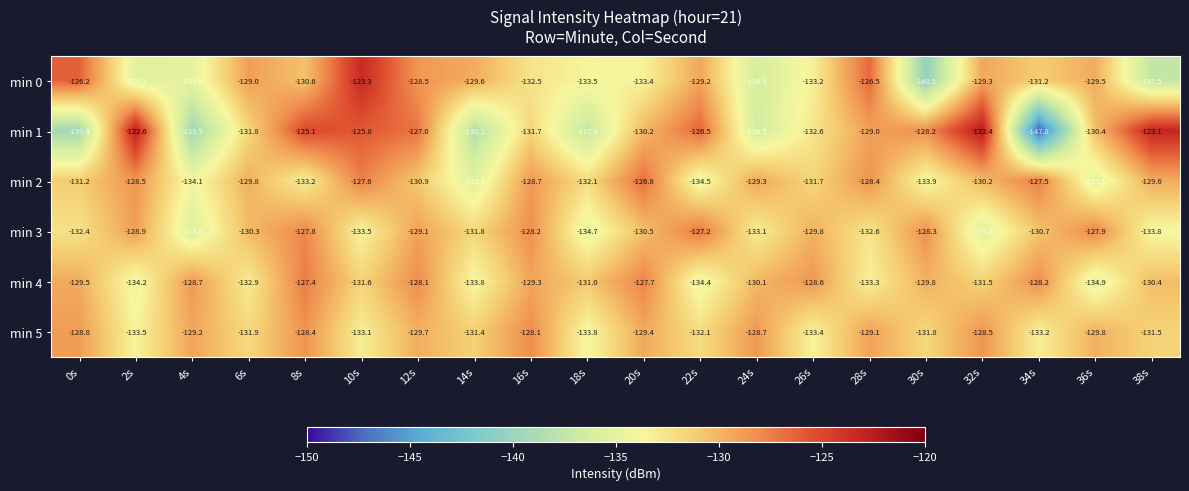

At which category does the chart reach its minimum across all series?

34s